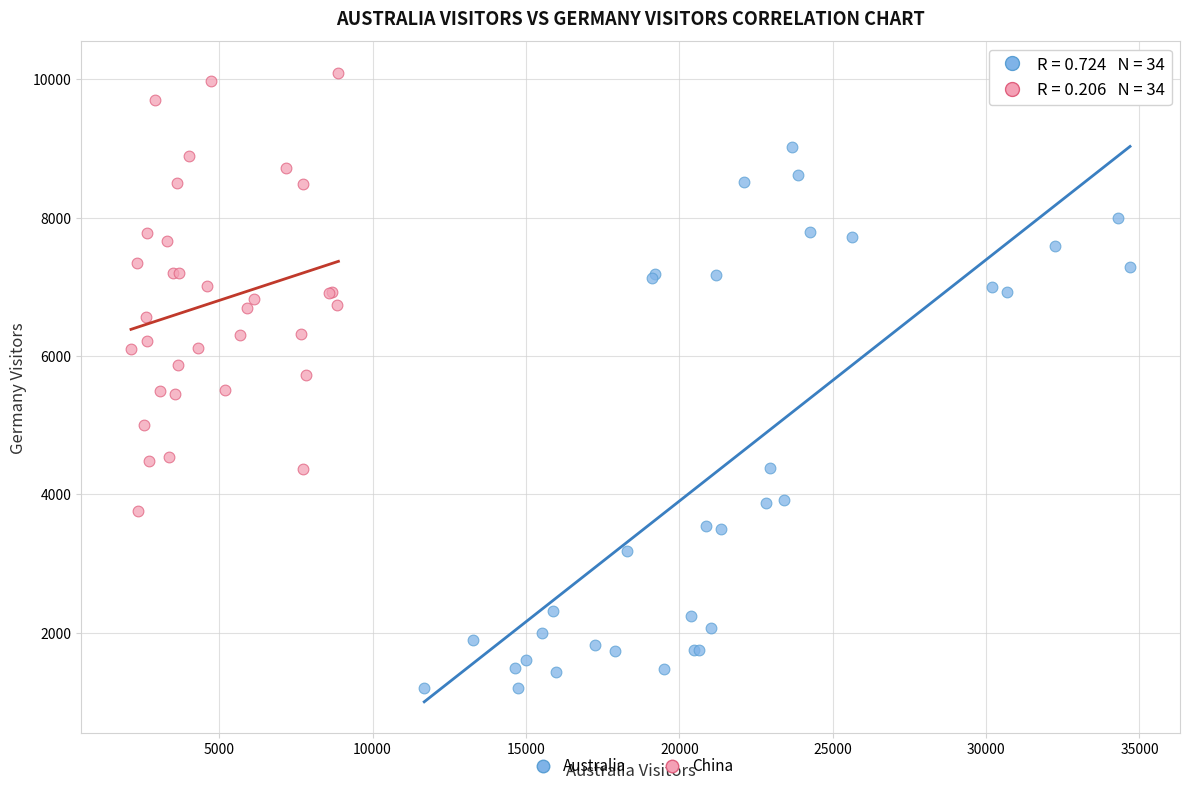

Which series contains the lowest Y value?

Australia